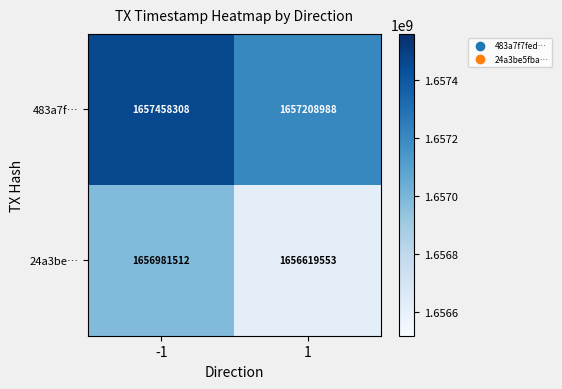

Which series has the largest range (max minus min)?

24a3be…